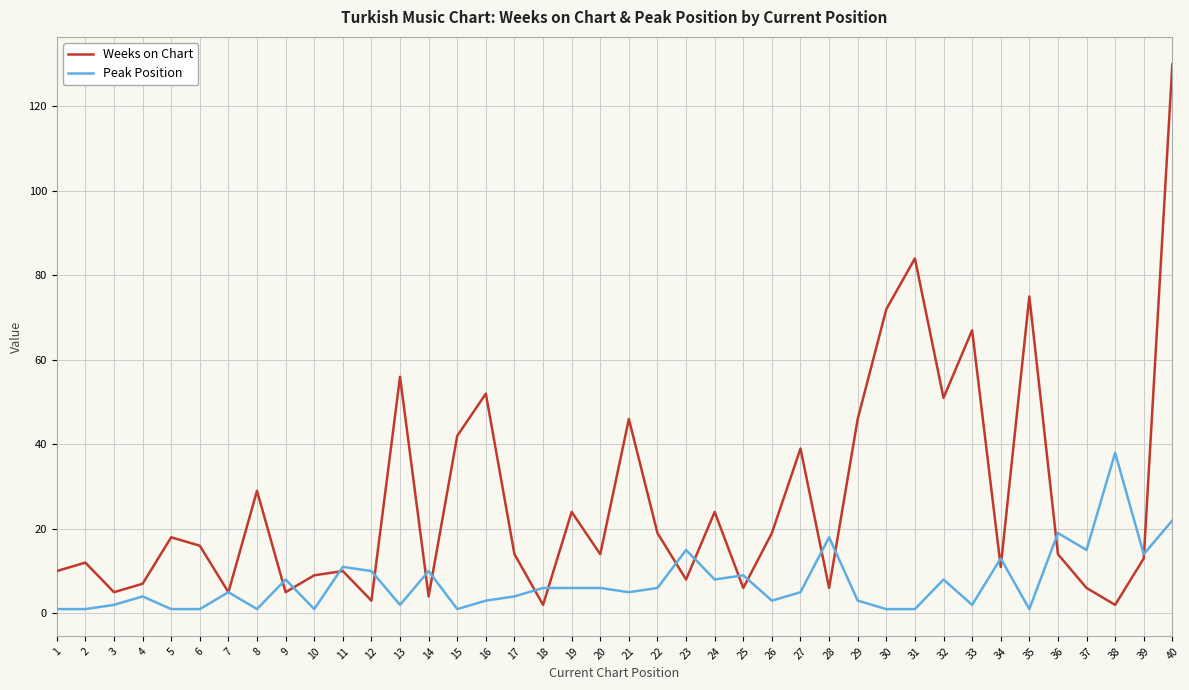

True or false: Weeks on Chart has more than 1 points higher than both neighbors.

True